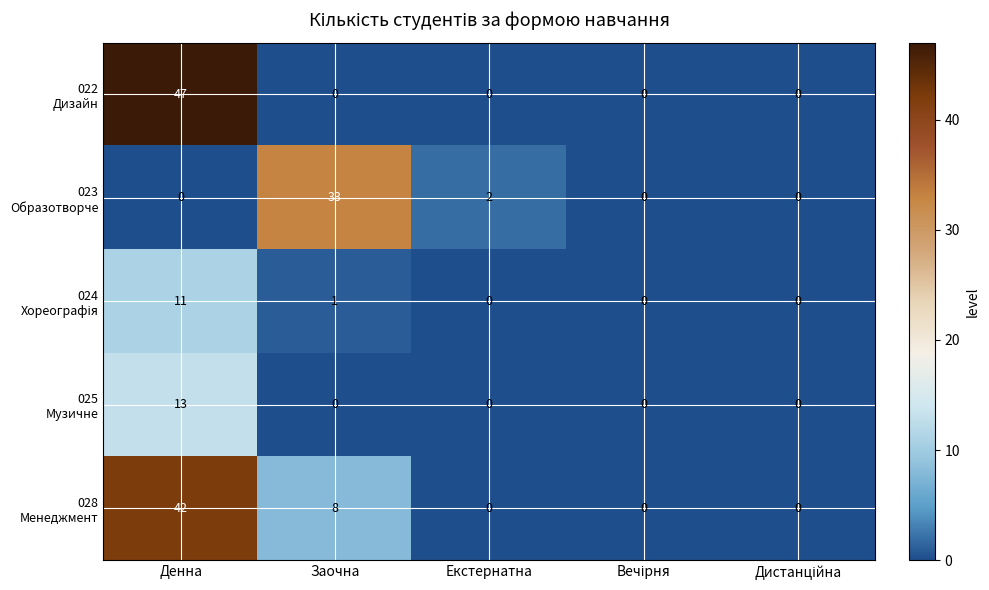

What is the greatest value displayed?

47